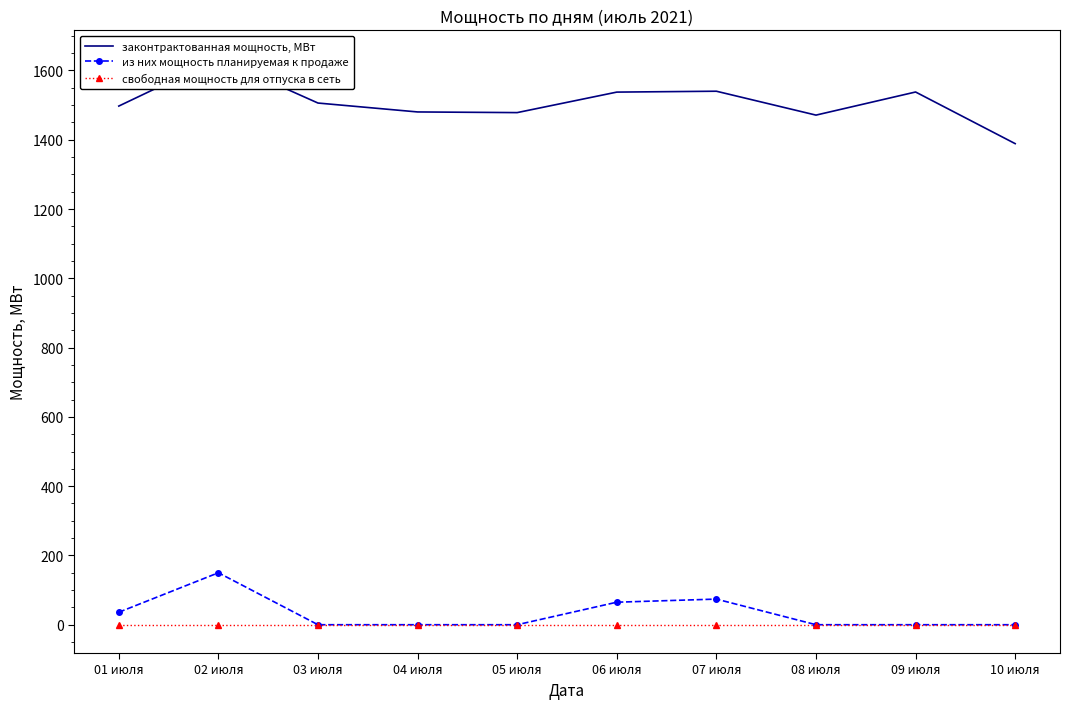

What is the difference between the maximum and minimum values in the законтрактованная мощность, МВт series?

245.4